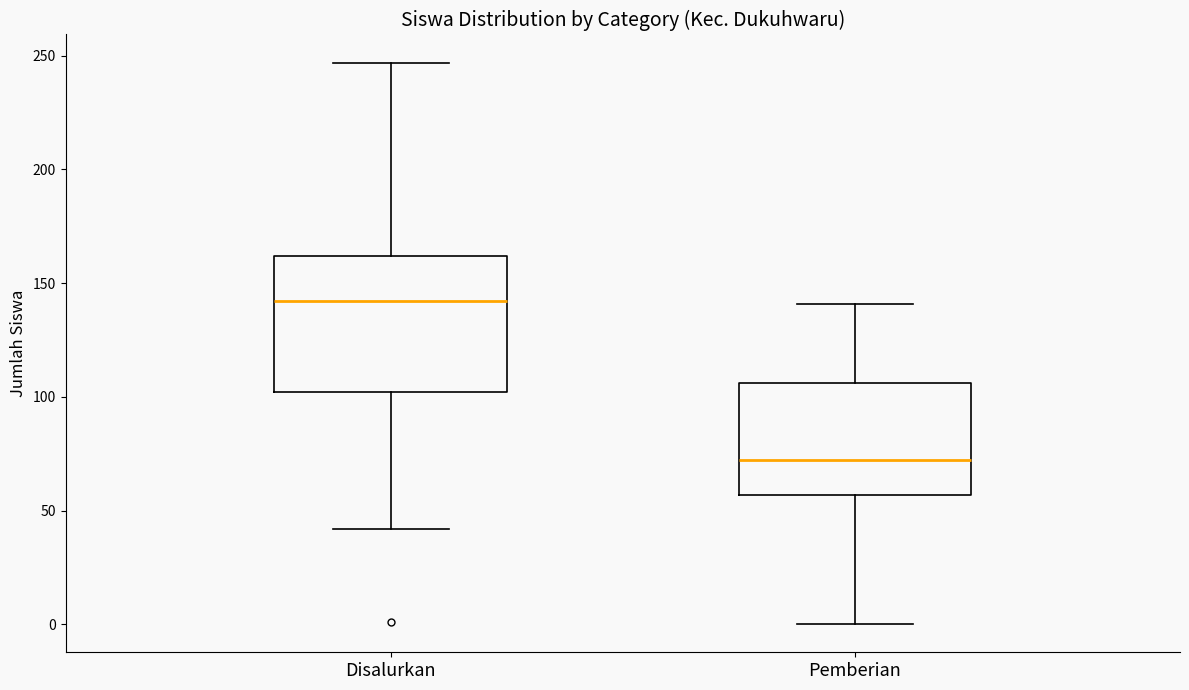

Reading left to right, transcribe this box plot: for each box, give where its median line is, the range the box spans, and where its two whiskers end, as read against the y-axis. The values are not printed on the chart, so give them approximately, as read against the axis.

Disalurkan: median 140, box 100 to 160, whiskers 40 to 245
Pemberian: median 70, box 55 to 105, whiskers 0 to 140